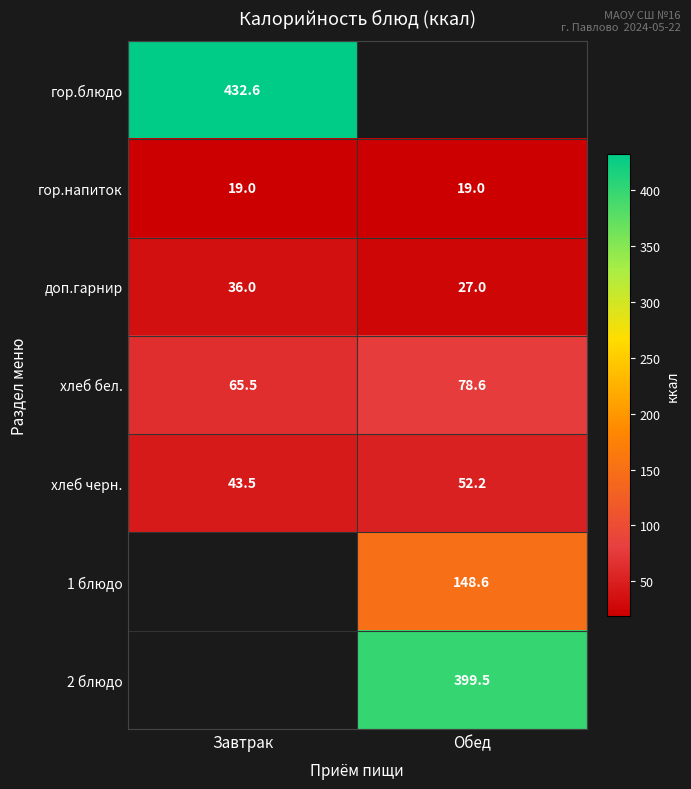

The value of хлеб бел. at Обед is 78.6. True or false?

True